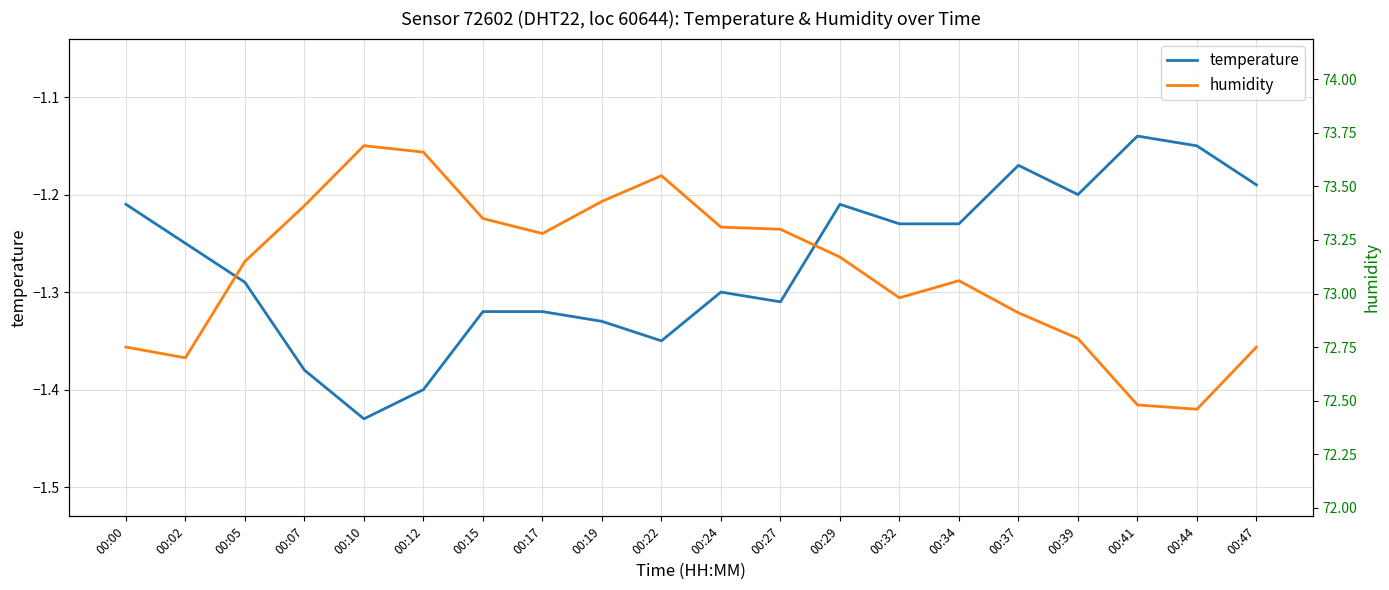

Is it true that humidity equals 101.4 at 00:15?

False